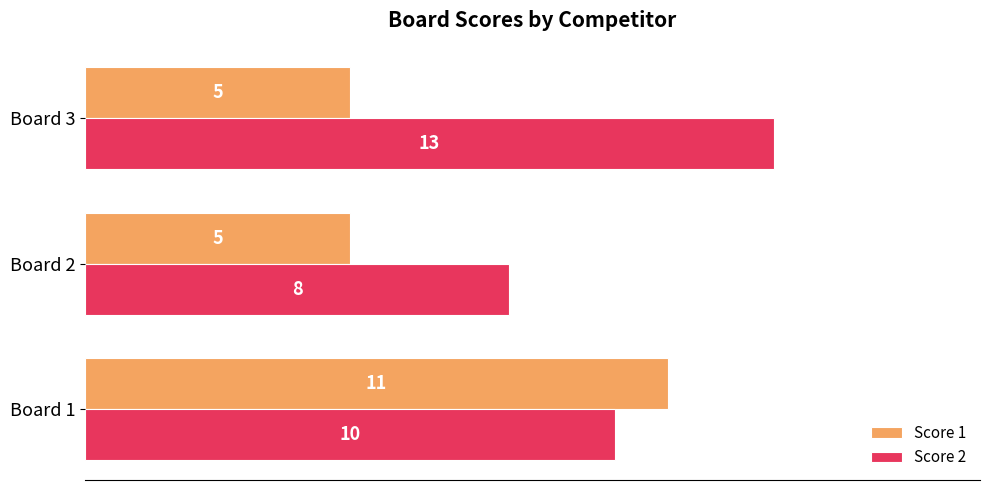

True or false: Score 2 has a value of 12 at Board 2.

False